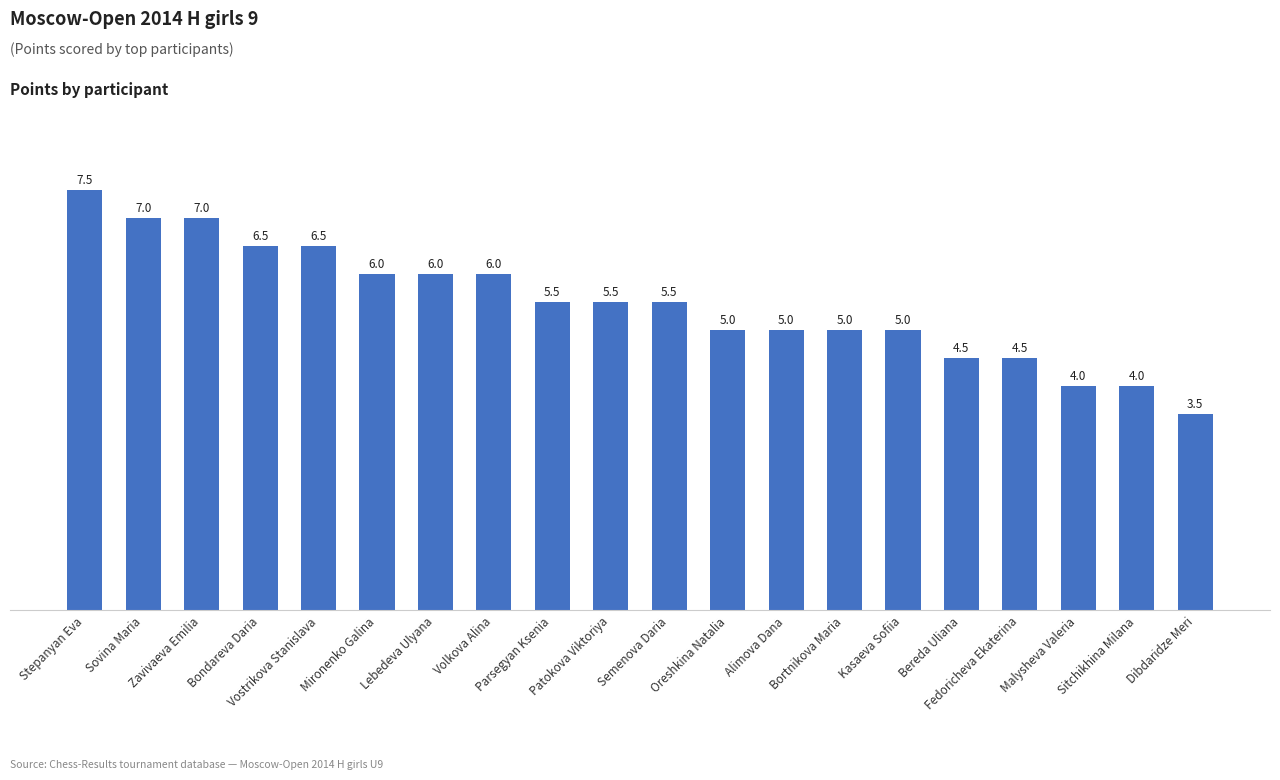

What is the label of the 20th bar from the right?

Stepanyan Eva